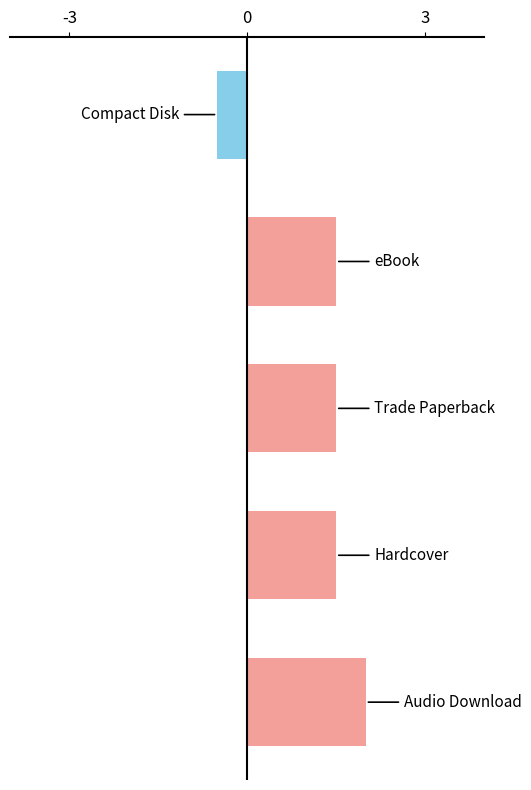

The chart shows a value of 3 at eBook. True or false?

False